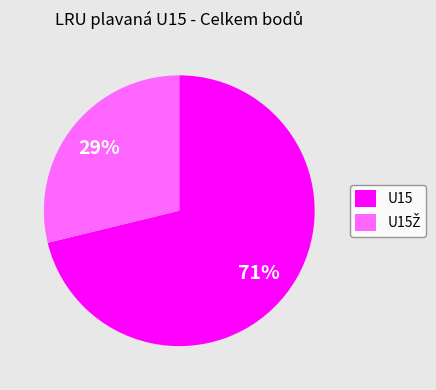

Which slice is the largest?

U15